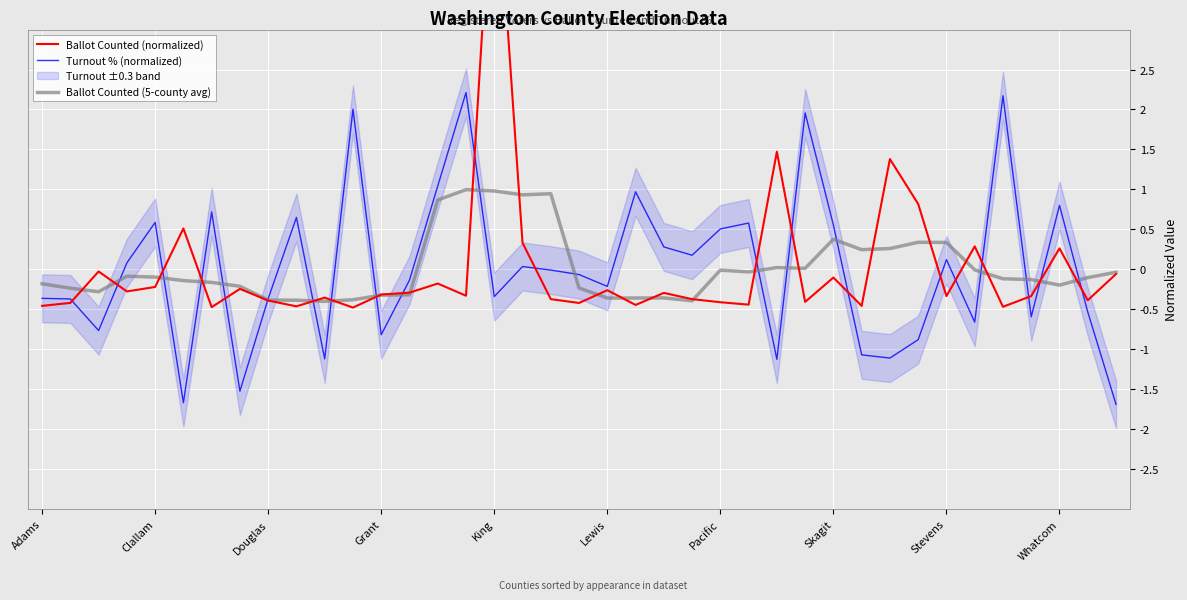

True or false: Turnout % (normalized) has a value of 0.6 at Clallam.

True